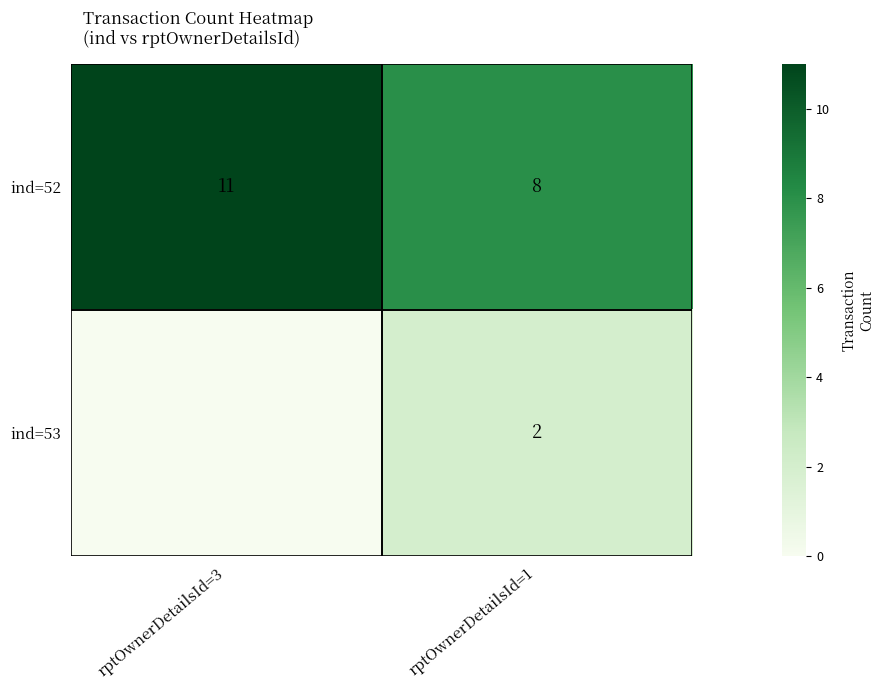

At rptOwnerDetailsId=1, list the series in order from largest to smallest.

ind=52, ind=53